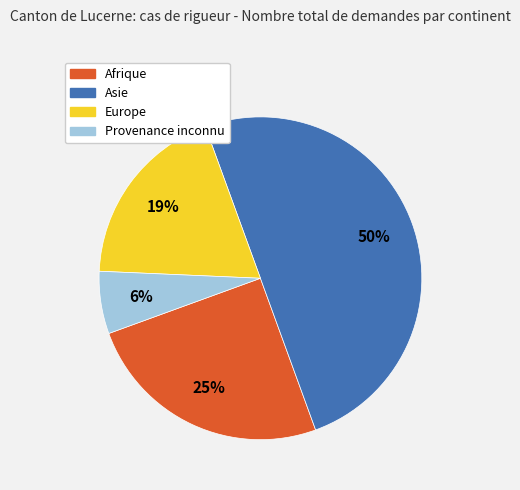

What percentage is the Provenance inconnu slice, to the nearest percent?

6%